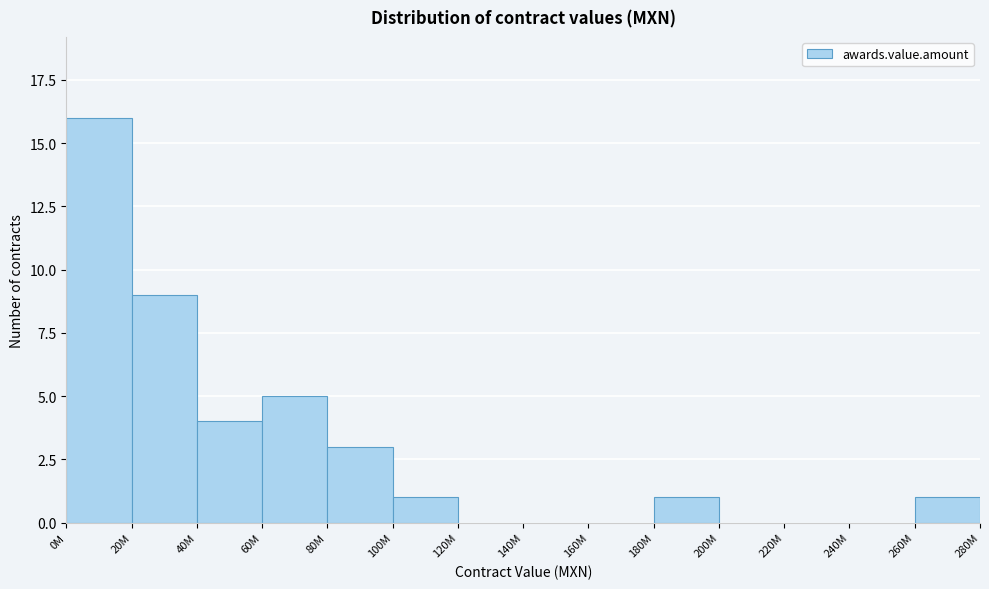

Reading left to right, extract all data points from this chart.

0M=16	20M=9	40M=4	60M=5	80M=3	100M=1	120M=0	140M=0	160M=0	180M=1	200M=0	220M=0	240M=0	260M=1